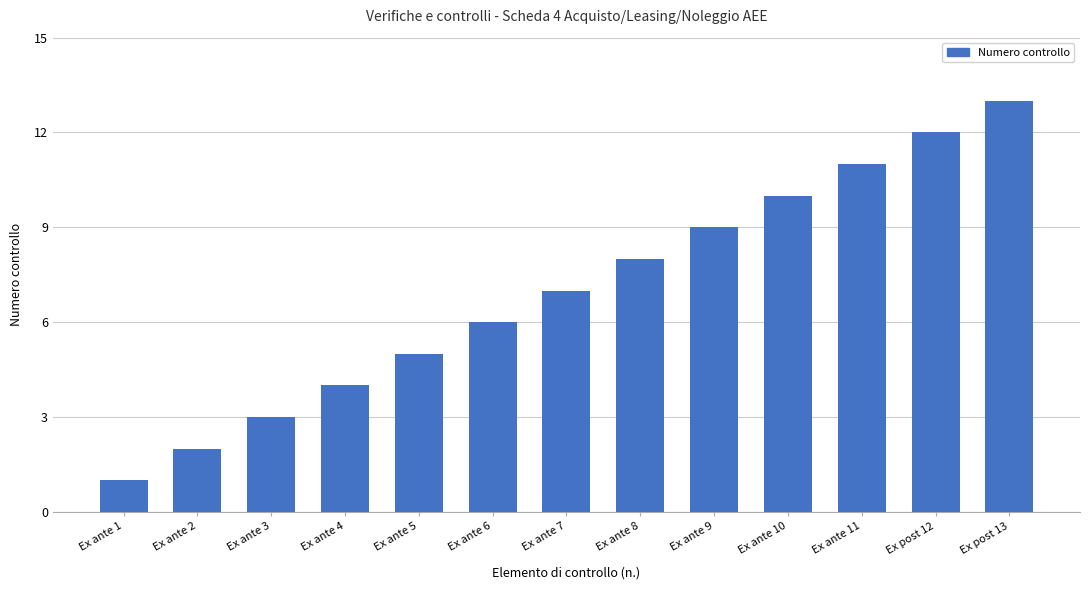

The value at Ex ante 4 is 4. True or false?

True